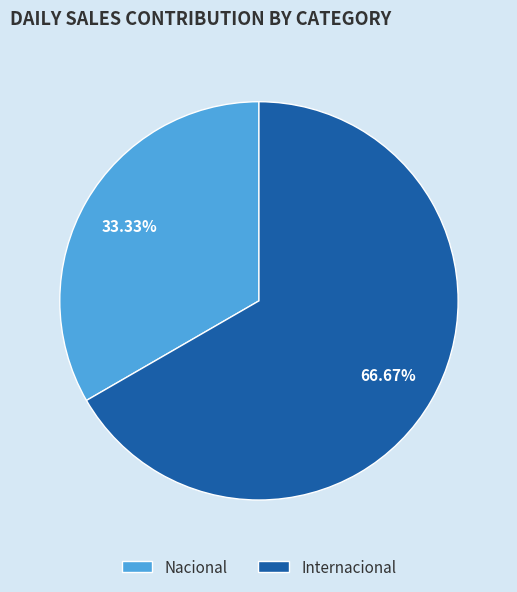

To the nearest percent, what is the combined percentage of Nacional and Internacional?

100%